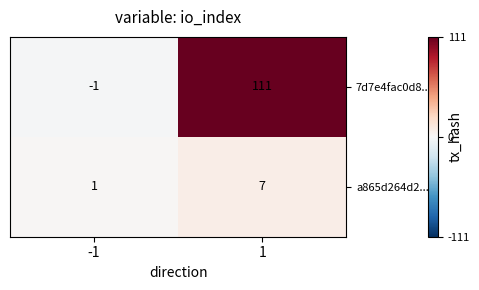

Which series has the largest range (max minus min)?

7d7e4fac0d8...c